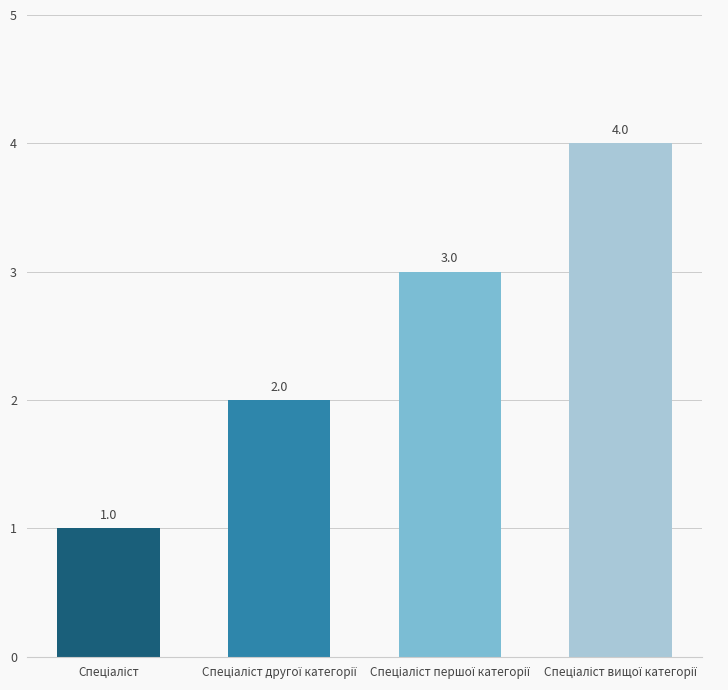

What is the greatest value displayed?

4